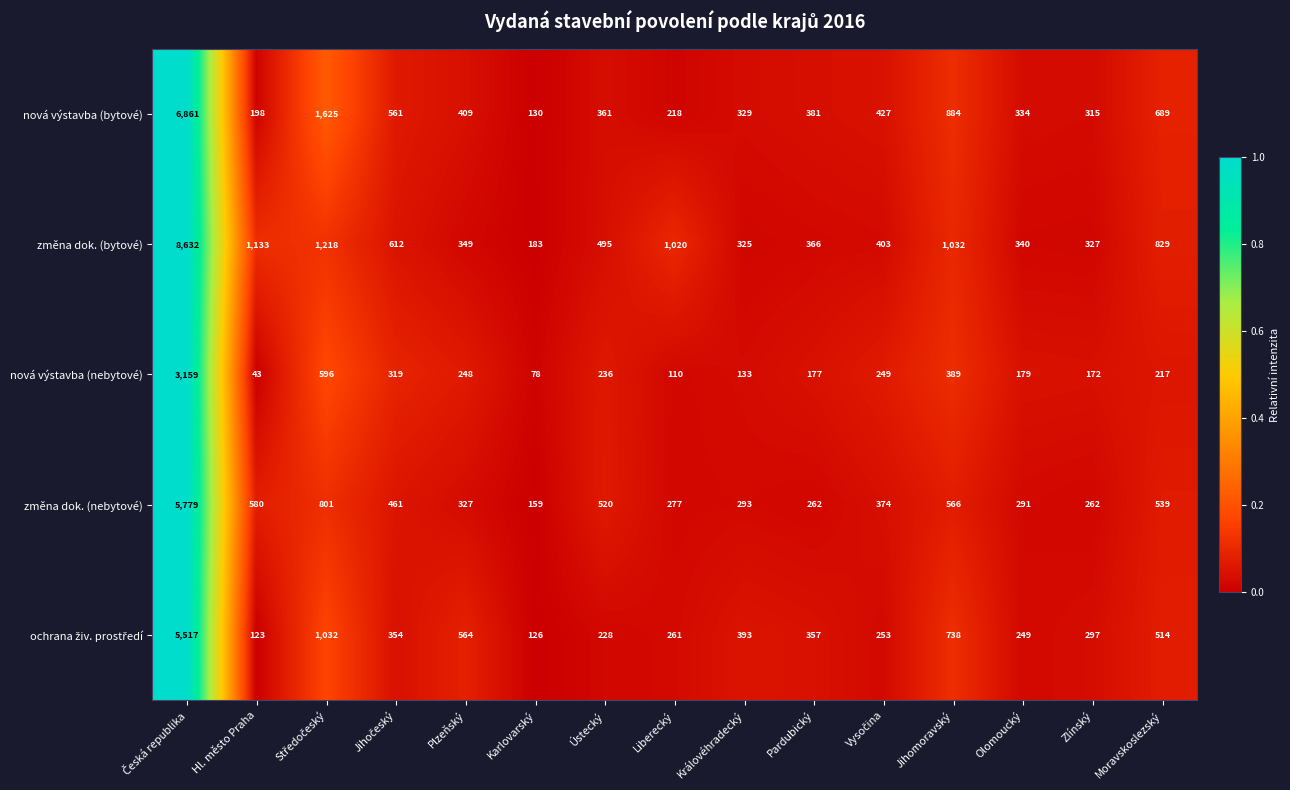

Which series has the largest total across all categories?

změna dok. (bytové)